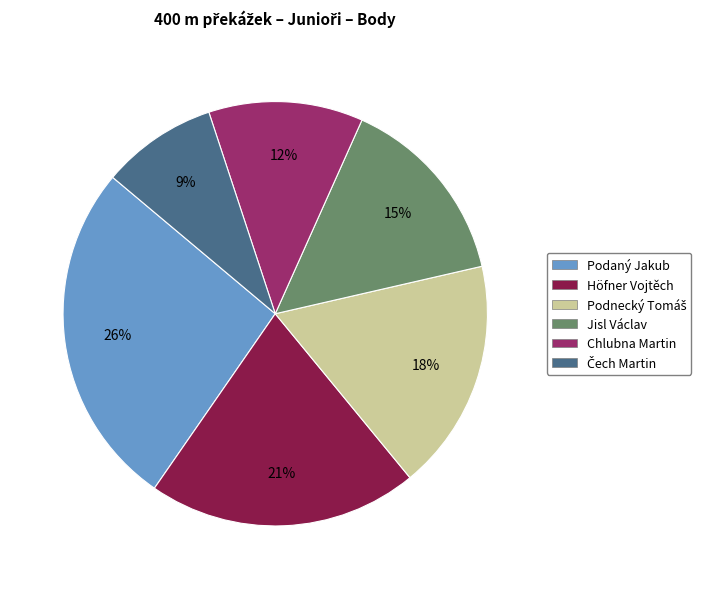

True or false: Chlubna Martin accounts for 6% of the total.

False